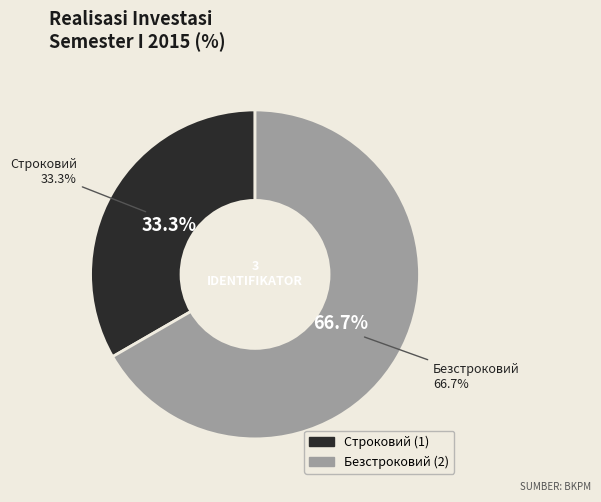

To the nearest percent, what is the combined percentage of Строковий and Безстроковий?

100%